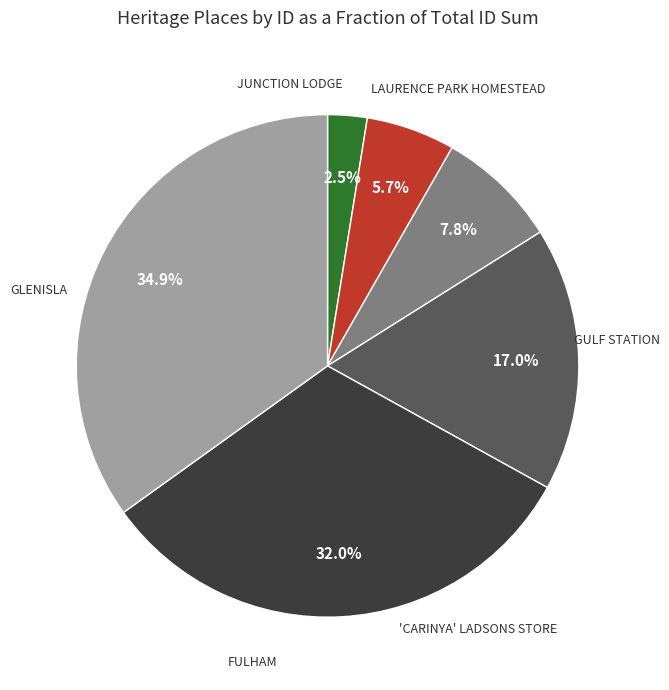

Is there any slice that represents more than half of the pie?

No